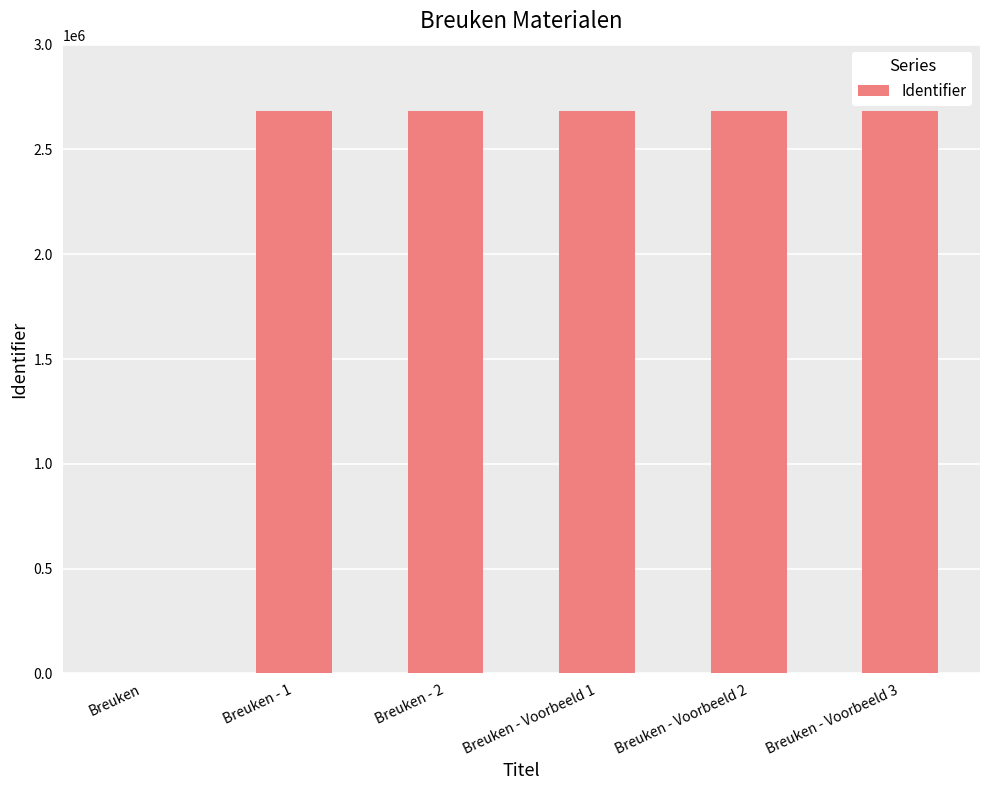

What is the average value?

2234374